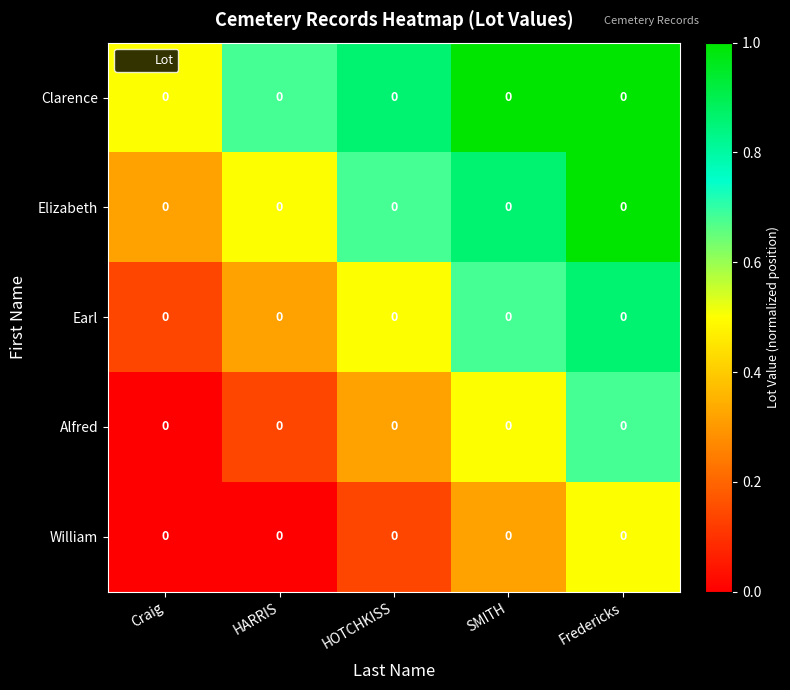

Is the value of Clarence at HARRIS greater than the value of Earl at SMITH?

No